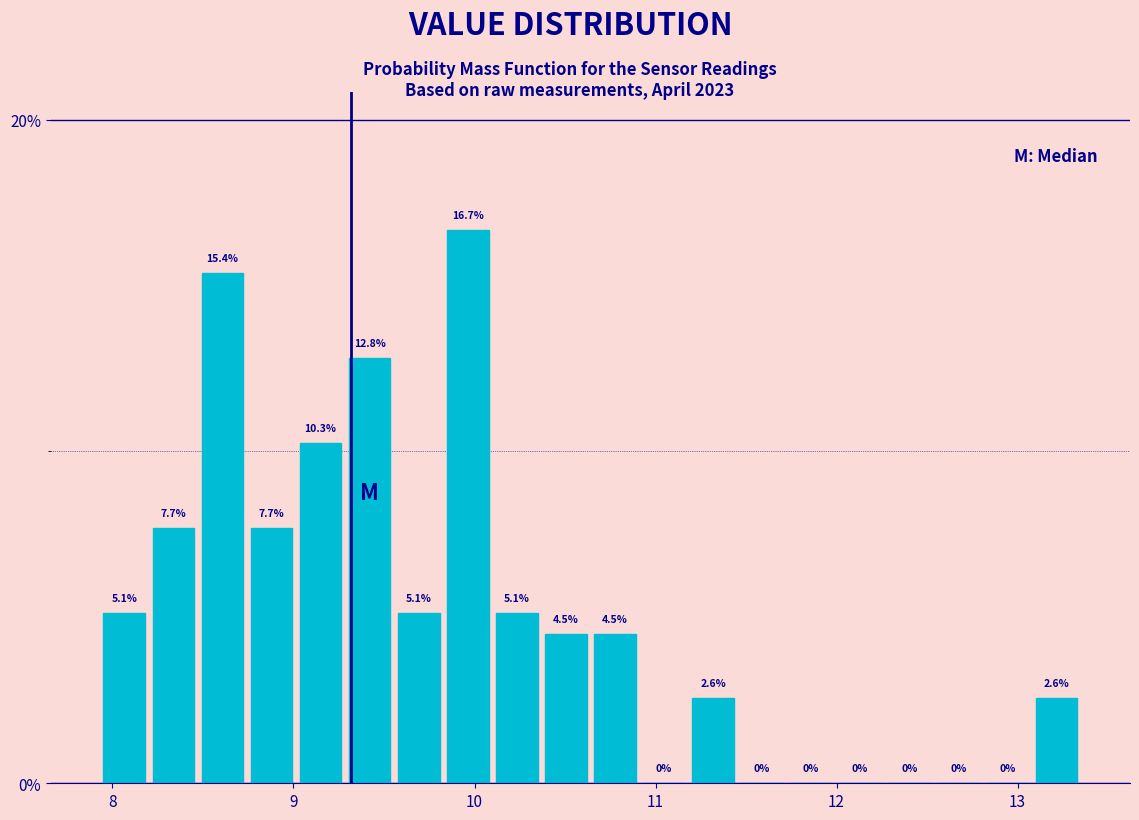

Read against the x-axis, roughly where is the centre of the tallest bar?

10.0